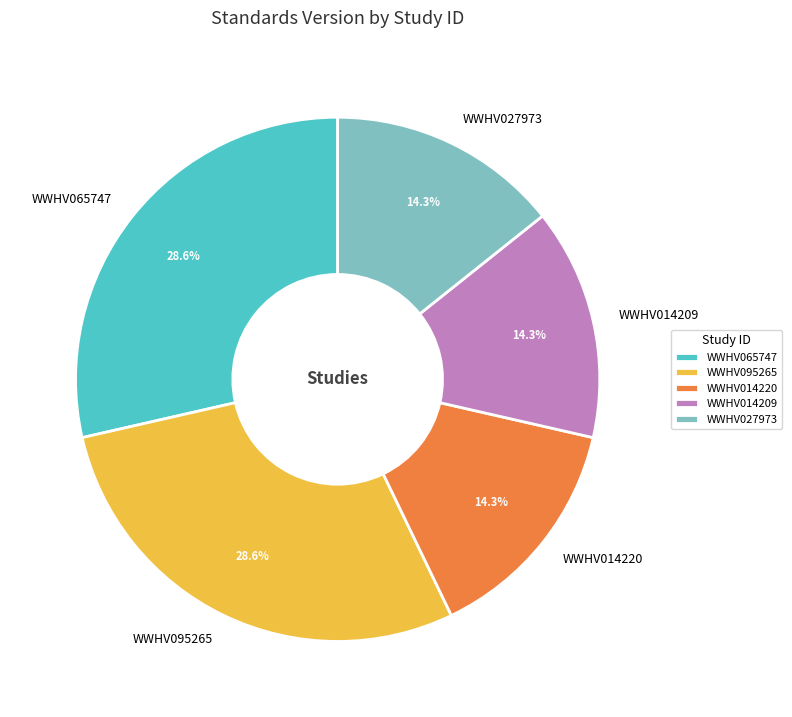

What is the ratio of the value at WWHV014220 to the value at WWHV014209?

1.0